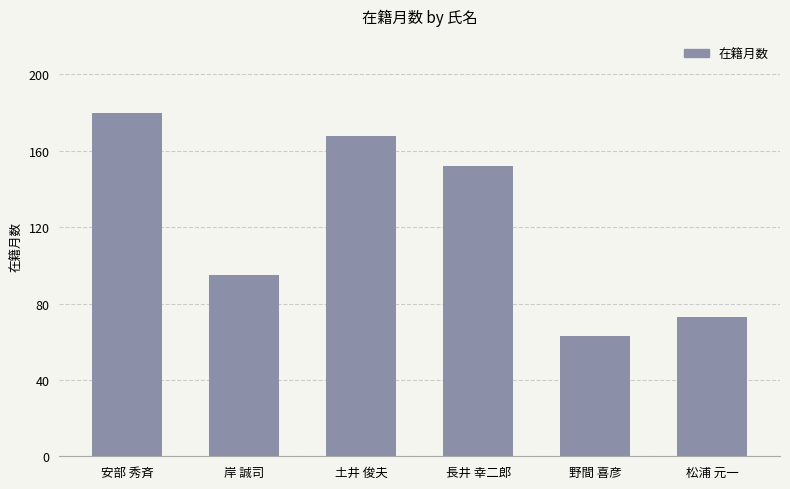

What is the label of the 6th bar from the left?

松浦 元一